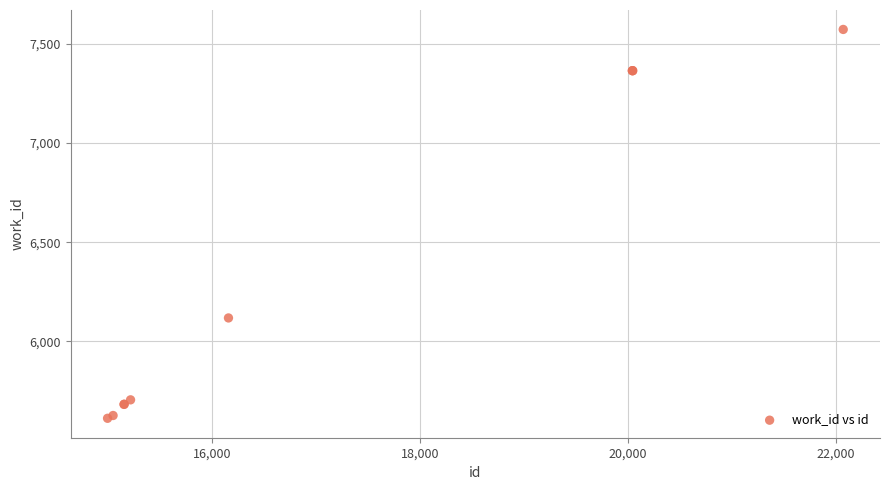

What Y value in the scatter plot is closest to 6592?

6118